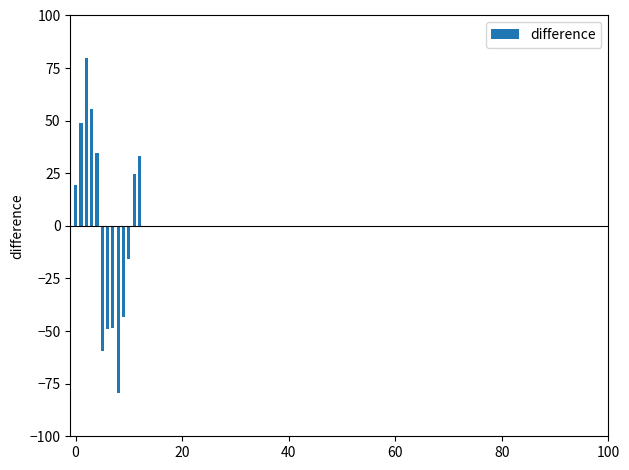

What is the smallest value displayed?

-79.6